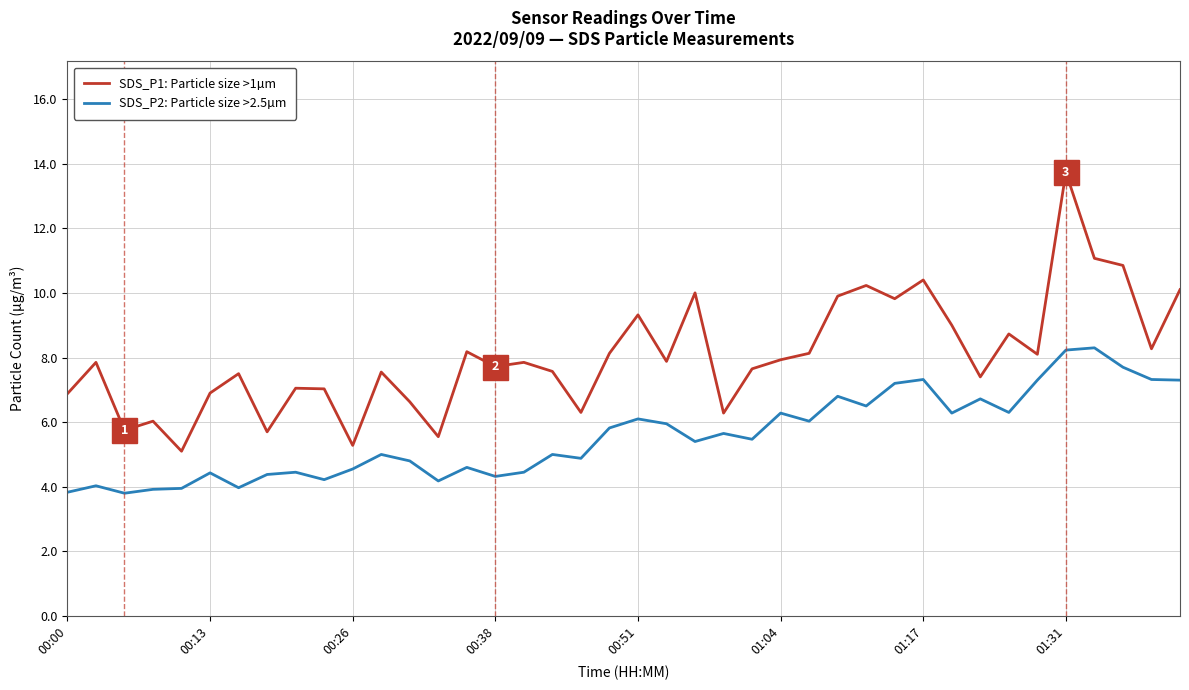

What is the difference between the maximum and minimum values in the SDS_P2: Particle size >2.5µm series?

4.5